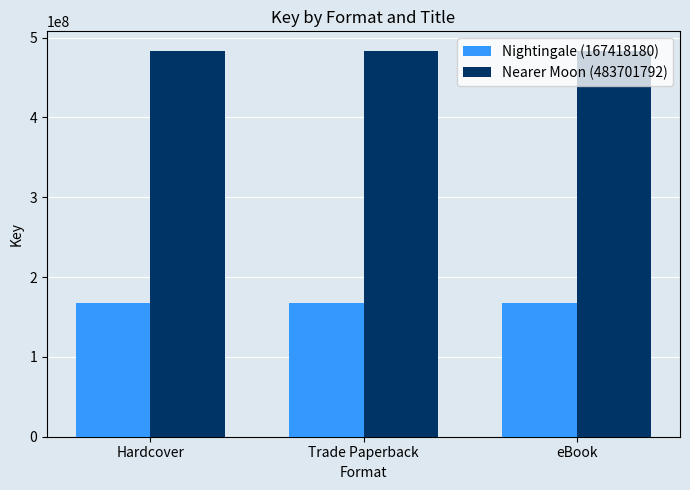

What is the sum of all Nightingale (167418180) values?

502254540